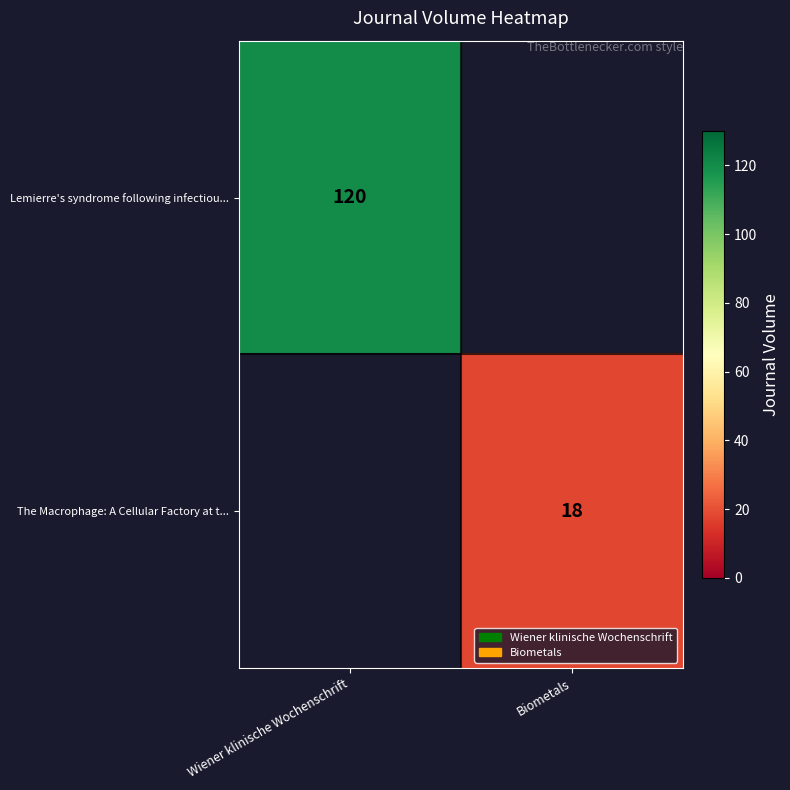

Is it true that Lemierre's syndrome following infectiou... equals 80 at Wiener klinische Wochenschrift?

False